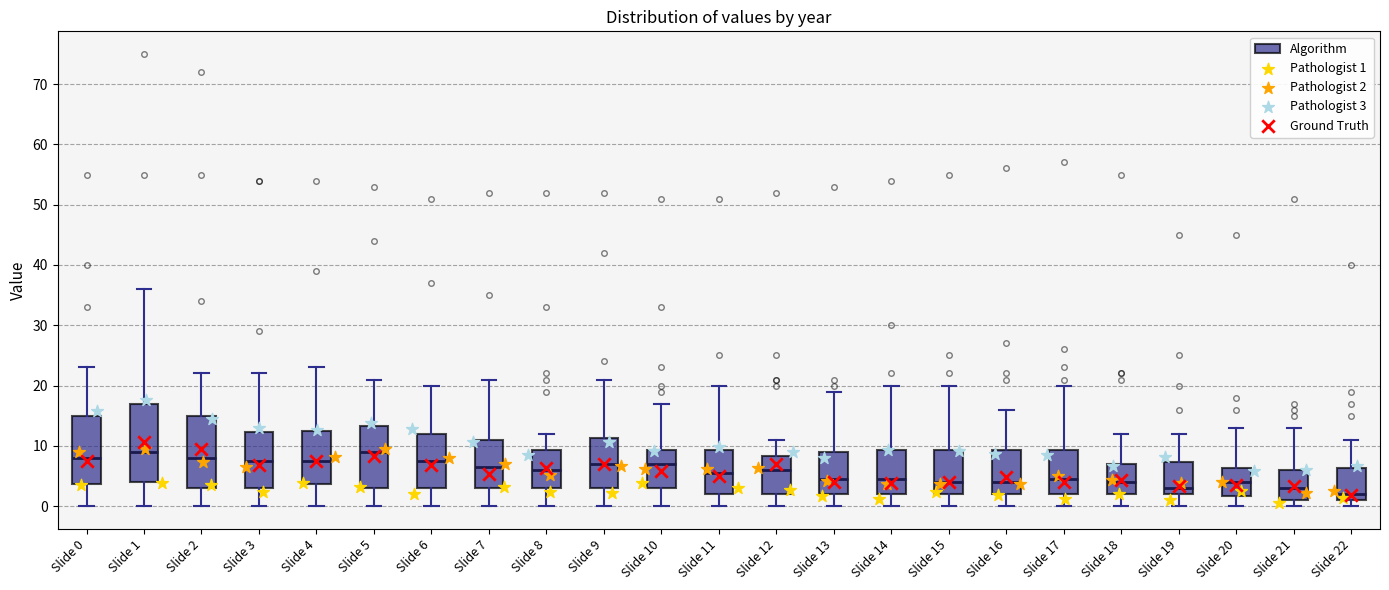

Reading left to right, read every box against the y-axis: the position of its median line, the range the box covers, and the ends of its whiskers. The values are not printed on the chart, so give them approximately, as read against the axis.

Slide 0: median 8, box 4 to 15, whiskers 0 to 23
Slide 1: median 9, box 4 to 17, whiskers 0 to 36
Slide 2: median 8, box 3 to 15, whiskers 0 to 22
Slide 3: median 8, box 3 to 12, whiskers 0 to 22
Slide 4: median 8, box 4 to 13, whiskers 0 to 23
Slide 5: median 9, box 3 to 13, whiskers 0 to 21
Slide 6: median 8, box 3 to 12, whiskers 0 to 20
Slide 7: median 7, box 3 to 11, whiskers 0 to 21
Slide 8: median 6, box 3 to 9, whiskers 0 to 12
Slide 9: median 7, box 3 to 11, whiskers 0 to 21
Slide 10: median 7, box 3 to 9, whiskers 0 to 17
Slide 11: median 6, box 2 to 9, whiskers 0 to 20
Slide 12: median 6, box 2 to 8, whiskers 0 to 11
Slide 13: median 5, box 2 to 9, whiskers 0 to 19
Slide 14: median 5, box 2 to 9, whiskers 0 to 20
Slide 15: median 4, box 2 to 9, whiskers 0 to 20
Slide 16: median 4, box 2 to 9, whiskers 0 to 16
Slide 17: median 5, box 2 to 9, whiskers 0 to 20
Slide 18: median 4, box 2 to 7, whiskers 0 to 12
Slide 19: median 3, box 2 to 7, whiskers 0 to 12
Slide 20: median 4, box 2 to 6, whiskers 0 to 13
Slide 21: median 3, box 1 to 6, whiskers 0 to 13
Slide 22: median 2, box 1 to 6, whiskers 0 to 11